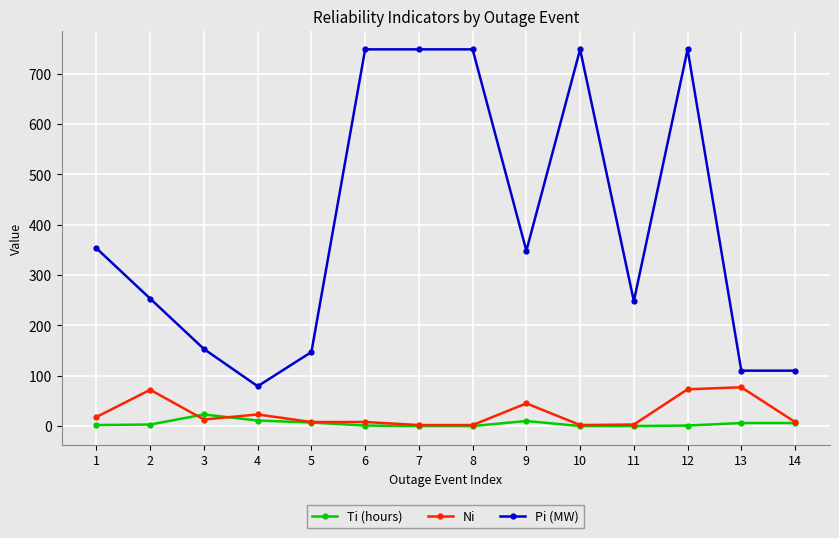

Which series has the largest total across all categories?

Pi (MW)